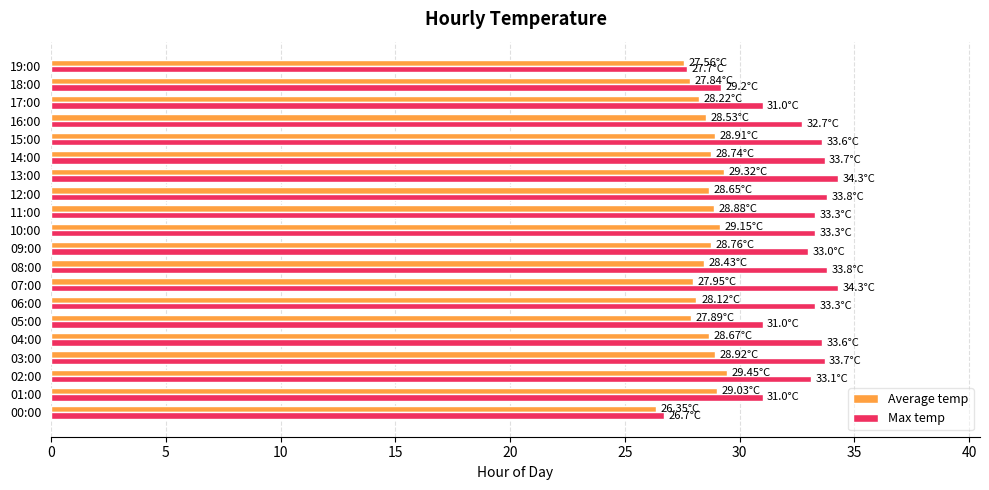

What is the total value across all series at 15:00?

62.5